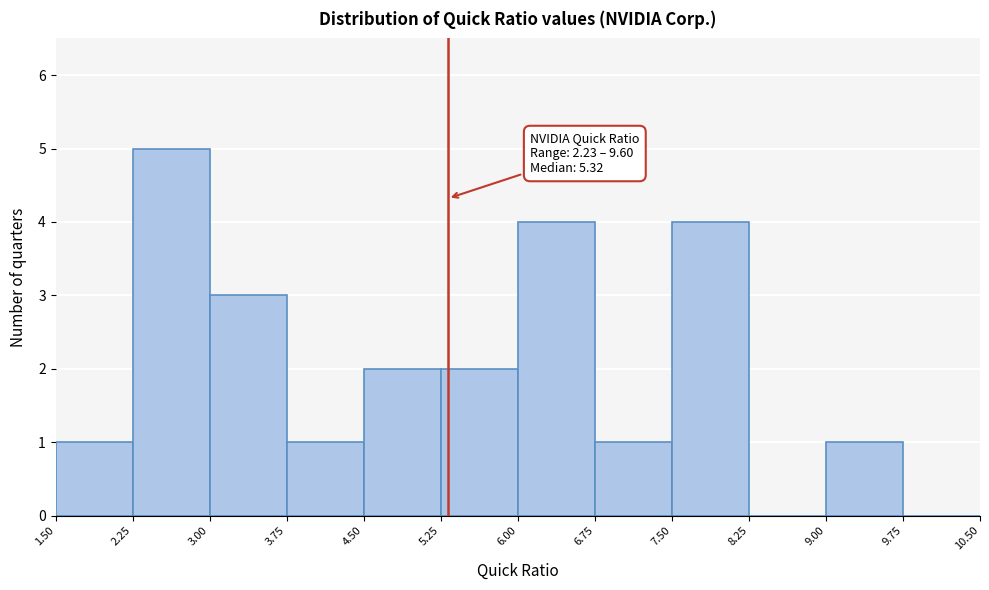

Which range on the x-axis has the tallest bar?

2.25 to 3.00